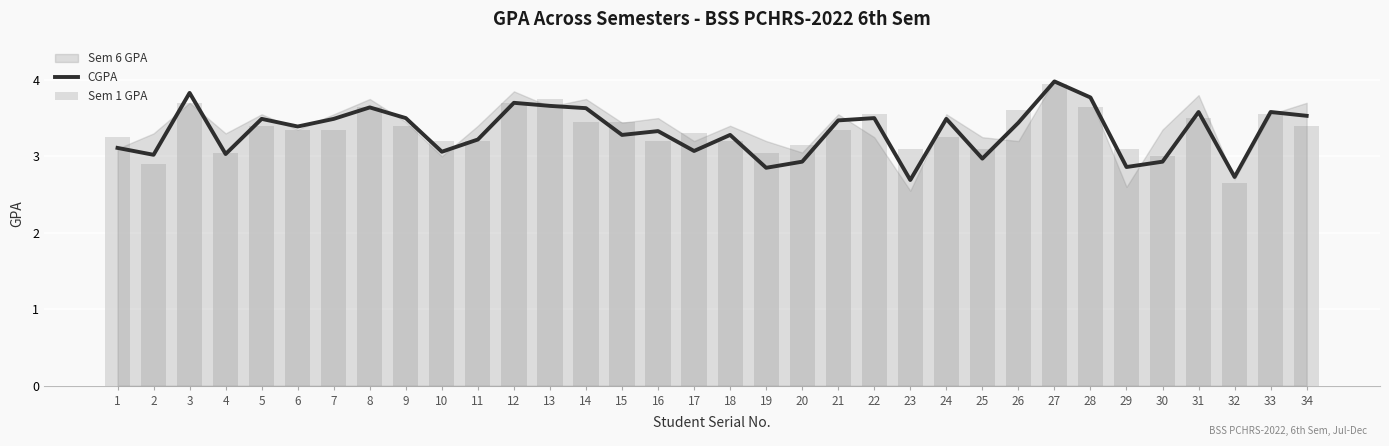

At which label is Sem 1 GPA closest to 3?

30